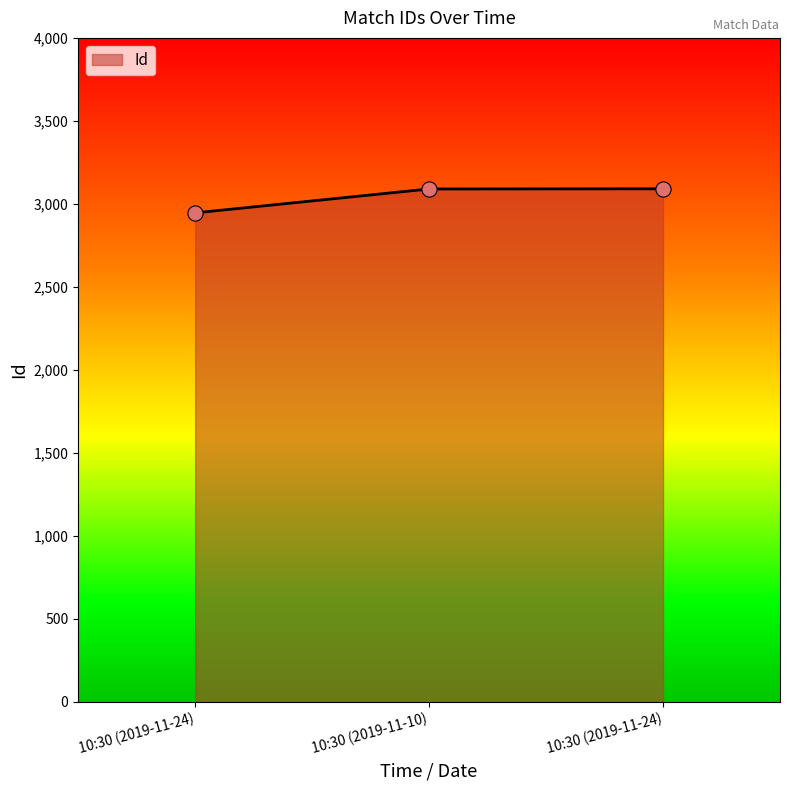

Count the number of data series in this chart.

1